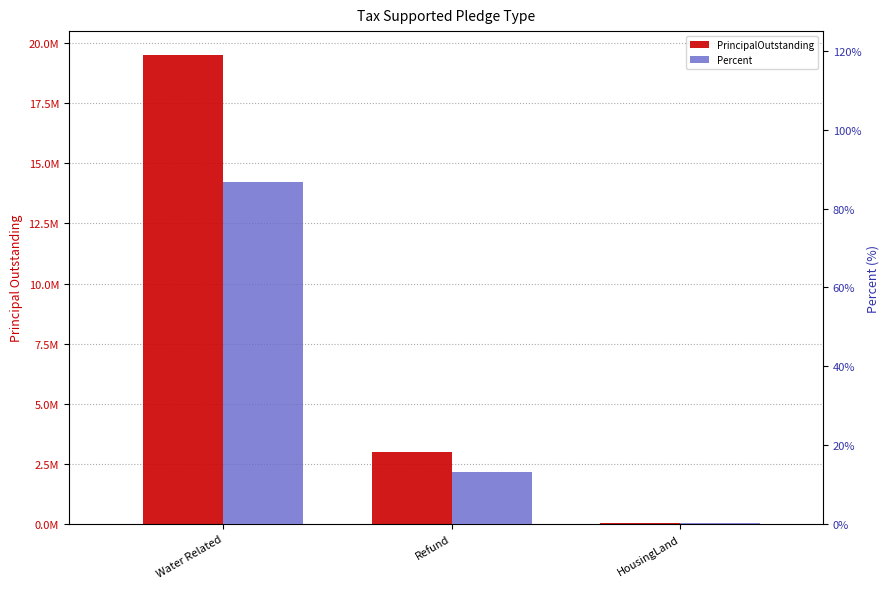

Rank the series by their average value, from lowest to highest.

Percent, PrincipalOutstanding